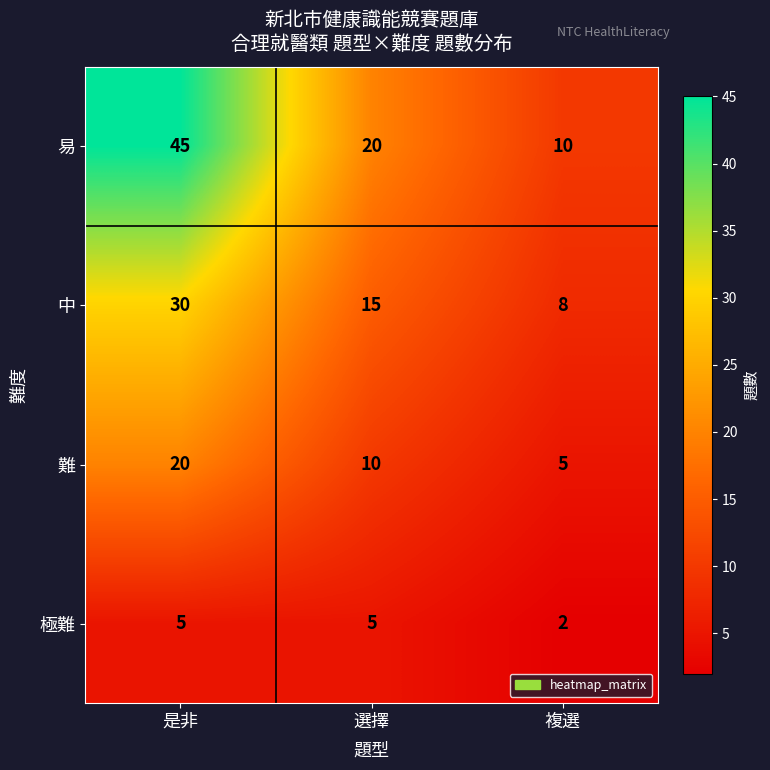

True or false: 極難 has a value of 5 at 是非.

True